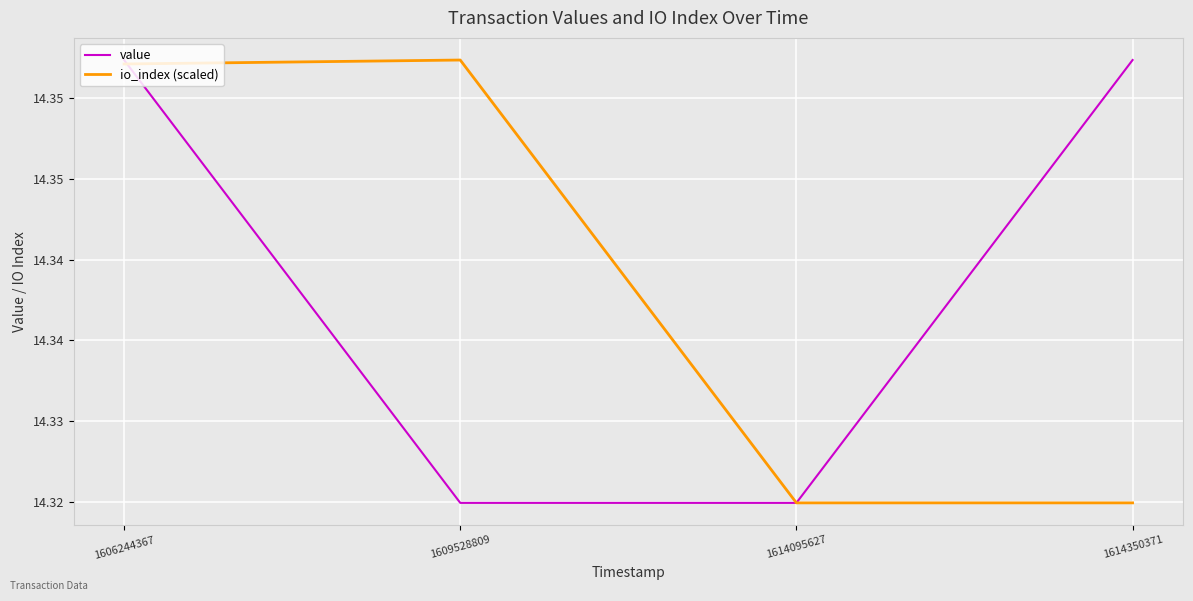

What are all the series names shown in the legend?

value, io_index (scaled)